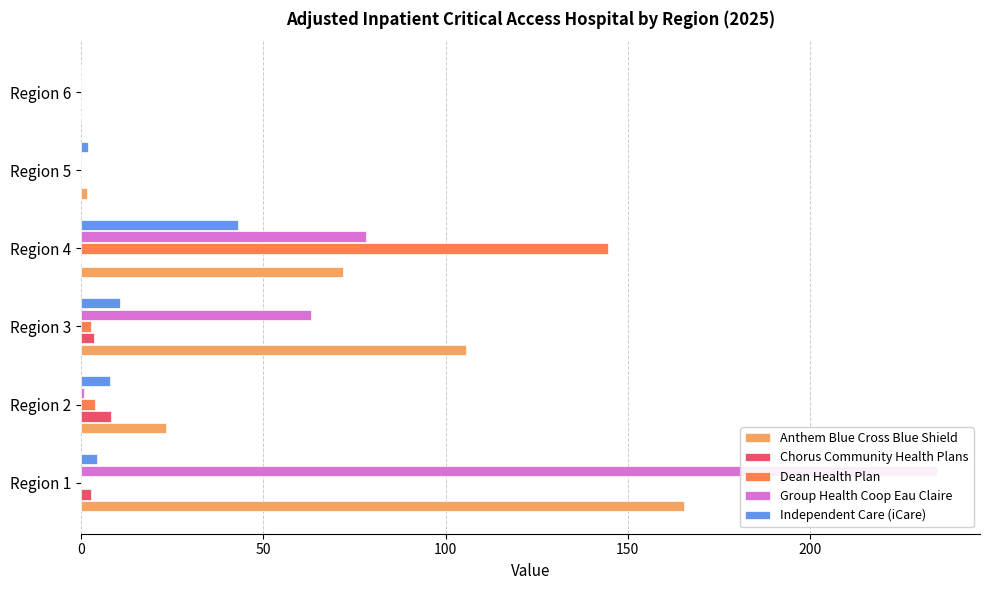

What is the average value of the Group Health Coop Eau Claire series?

62.9